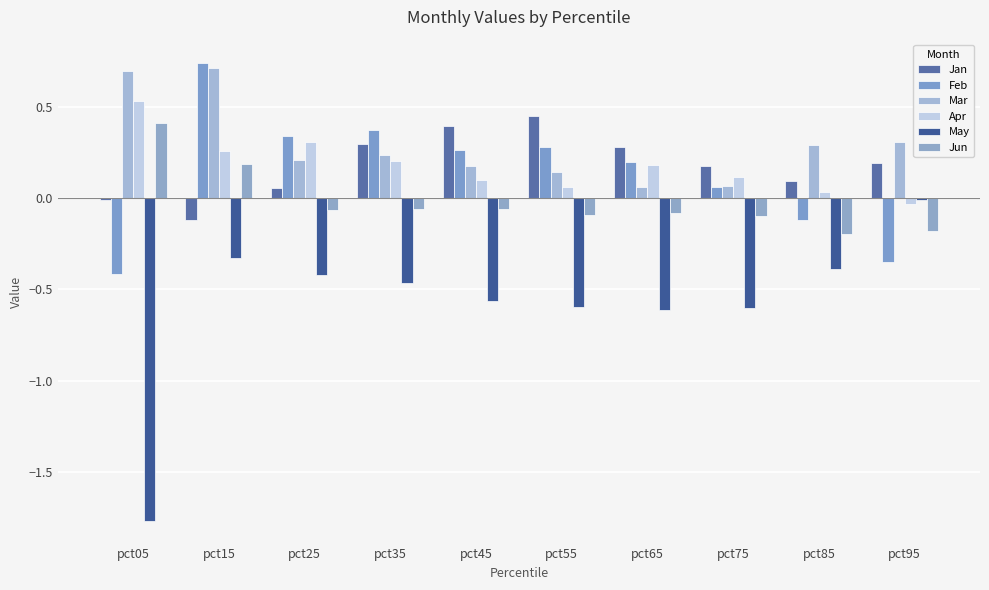

Which series has the largest total across all categories?

Mar